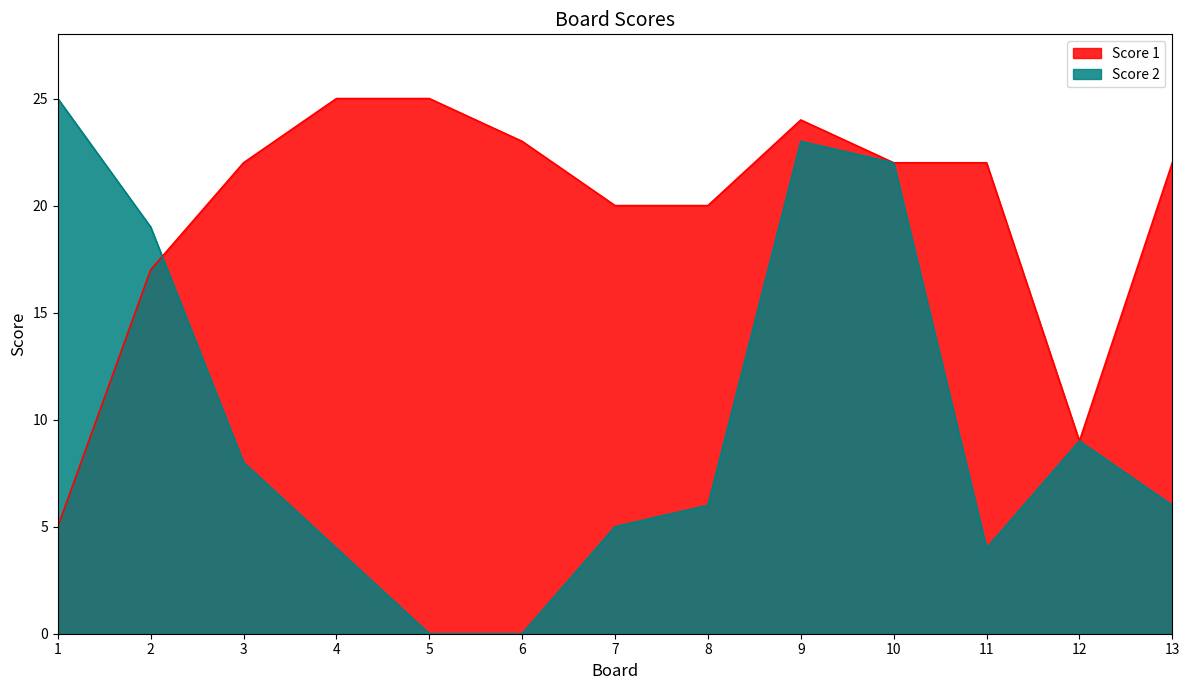

How many intersections are there between Score 1 and Score 2?

1